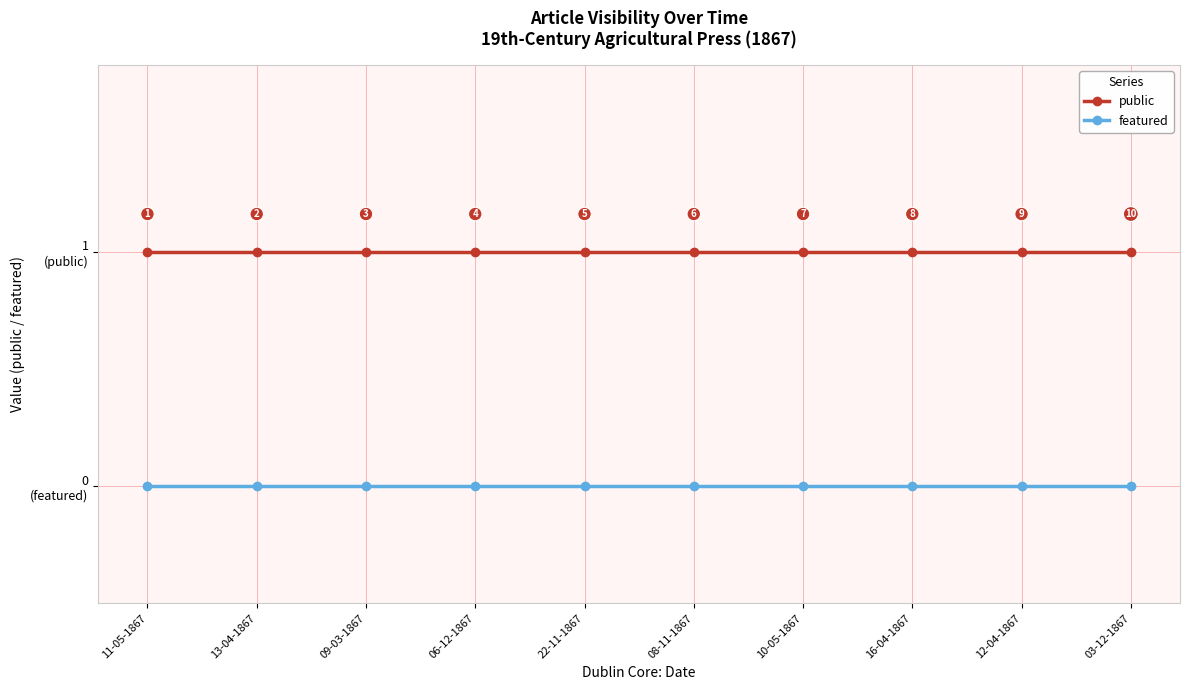

List the labels in order of public value, smallest first.

11-05-1867, 13-04-1867, 09-03-1867, 06-12-1867, 22-11-1867, 08-11-1867, 10-05-1867, 16-04-1867, 12-04-1867, 03-12-1867